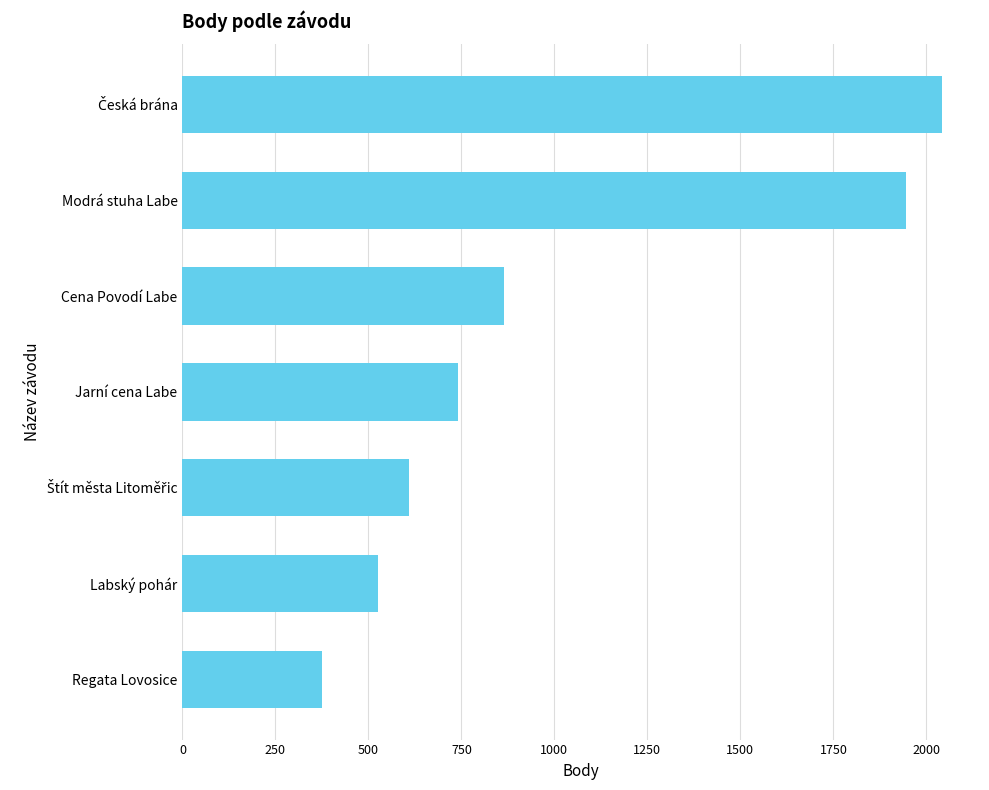

Approximately how many times larger is the value at Jarní cena Labe compared to Modrá stuha Labe?

0.4